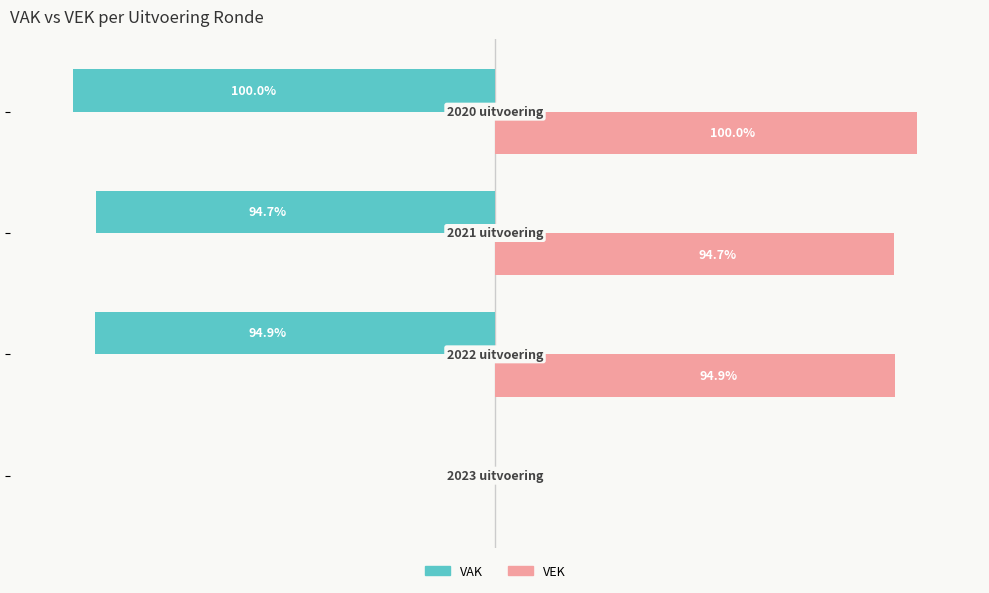

Which series has the largest total across all categories?

VEK